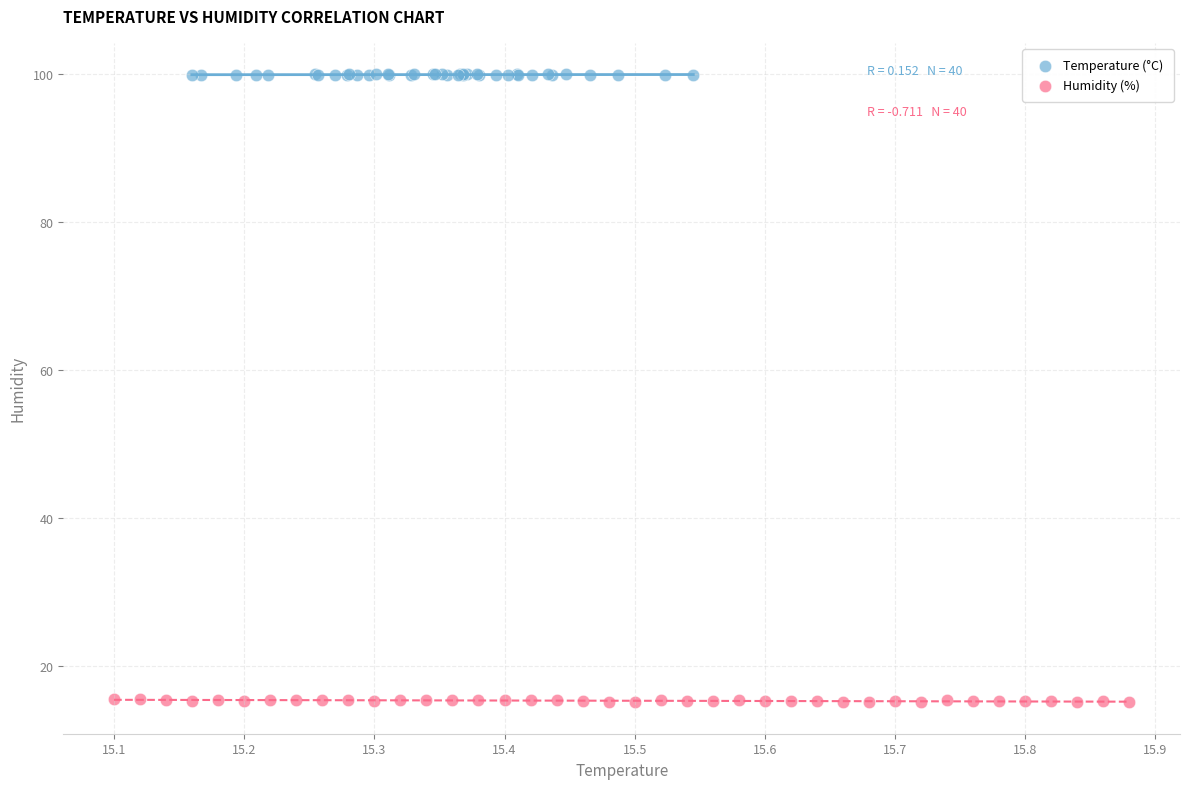

Which series reaches the minimum Y coordinate?

Humidity (%)